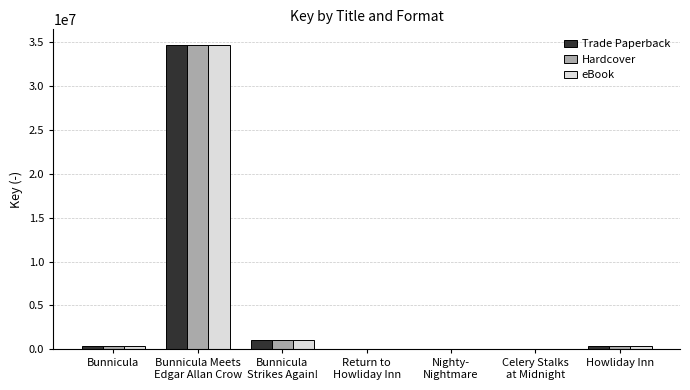

What is the maximum value for Hardcover?

34732792